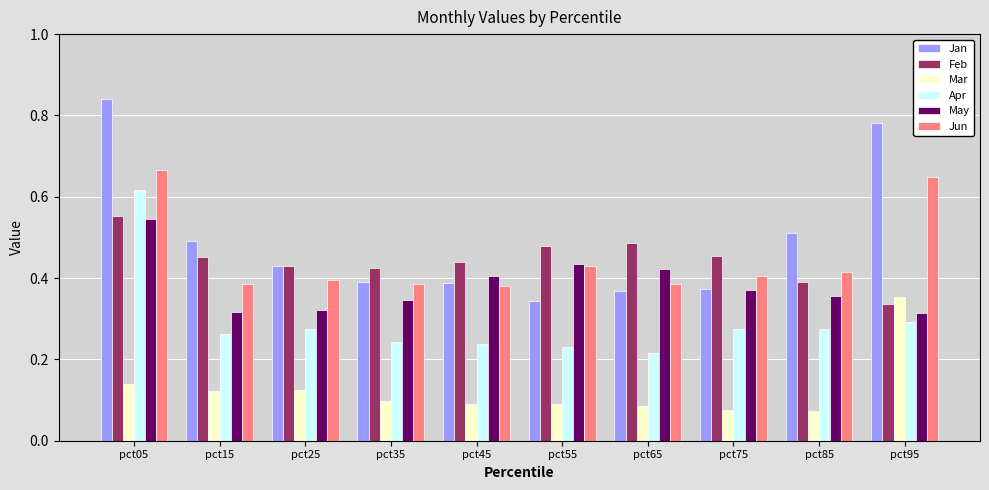

Which series has the largest total across all categories?

Jan